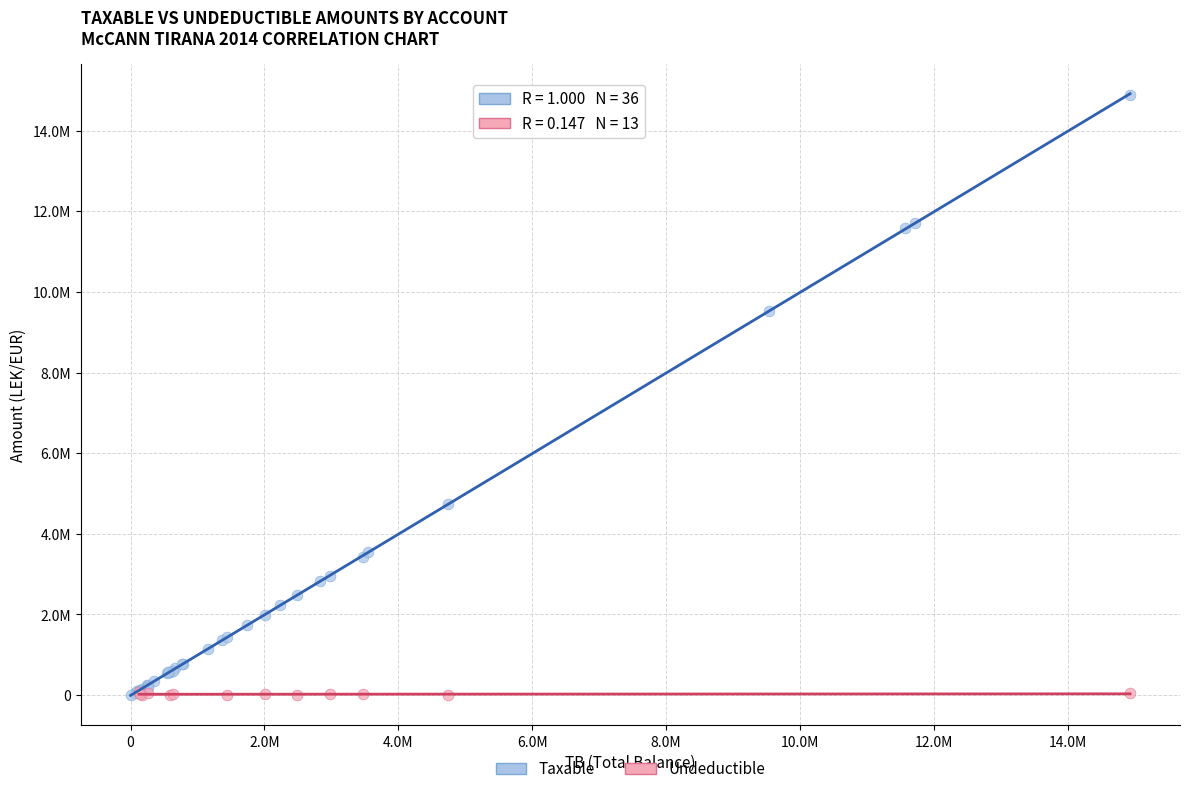

What are all the series names shown in the legend?

Taxable, Undeductible